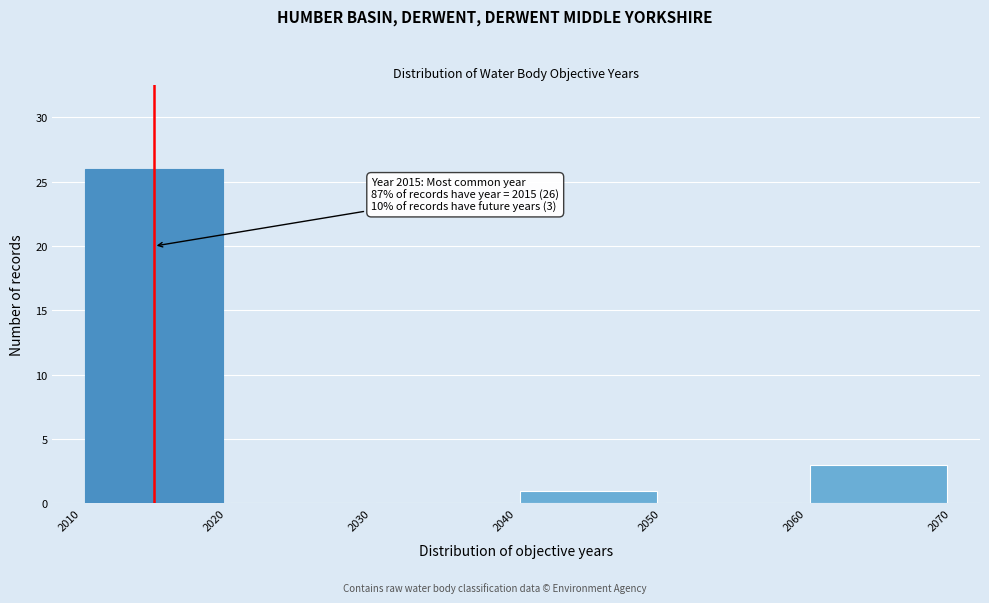

Over which range of the x-axis is the bar tallest?

2010 to 2020